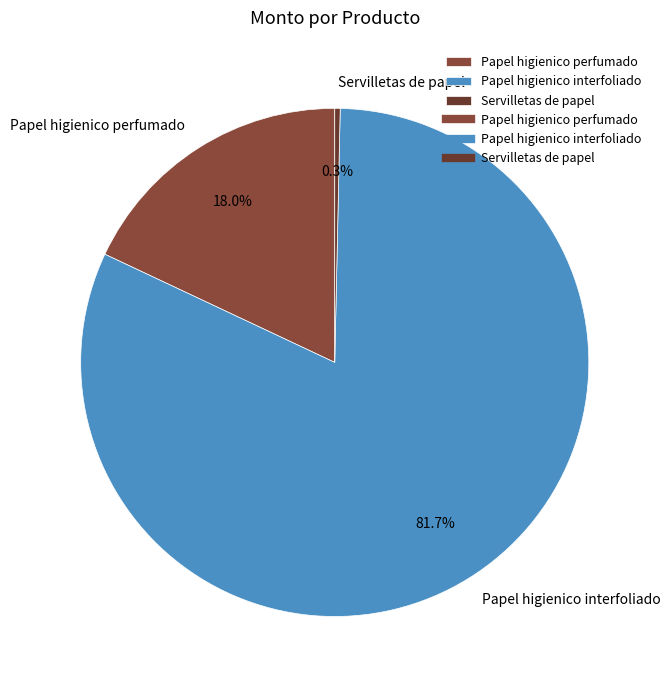

Combined, what portion of the pie is Papel higienico interfoliado and Servilletas de papel?

82.0%